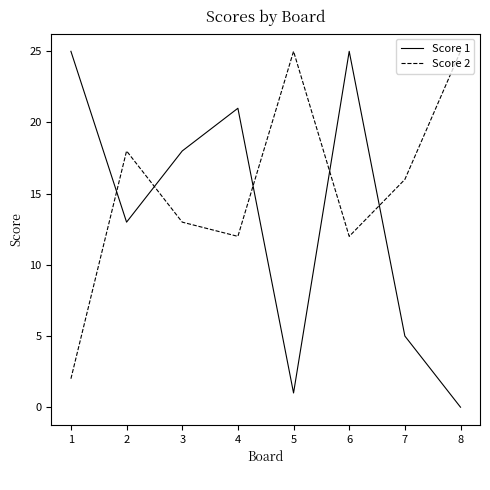

Is this an area chart (filled region under the line)?

No